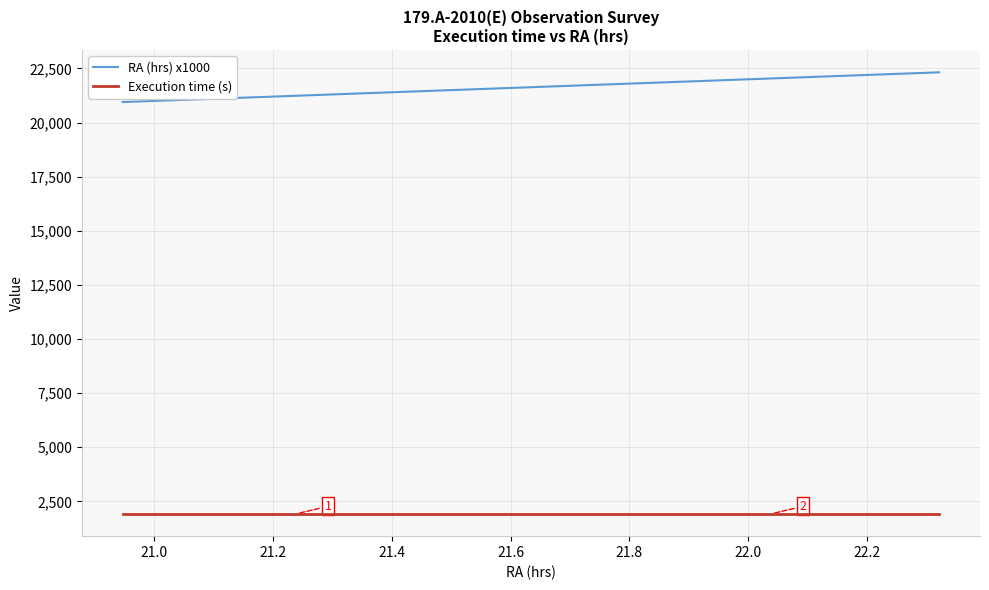

What is the difference between the maximum and minimum values in the RA (hrs) x1000 series?

1374.5